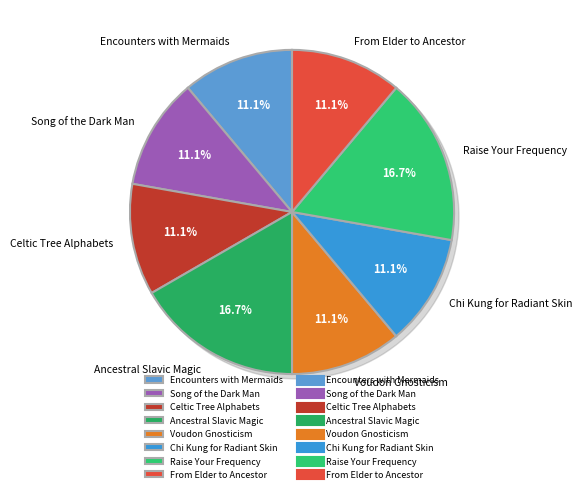

How many segments does this pie chart have?

8